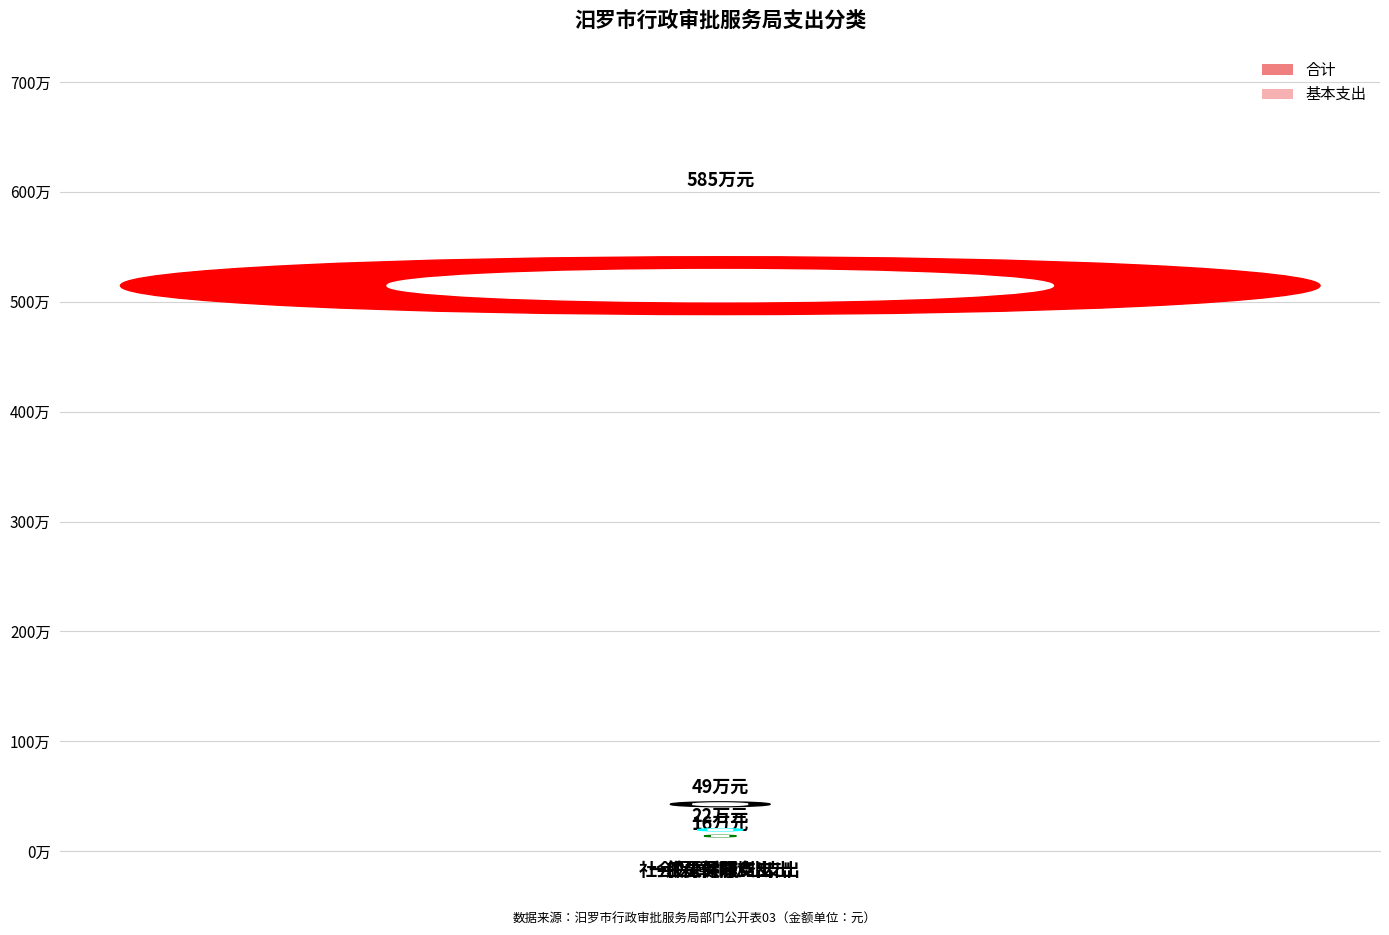

What position from the right is 一般公共服务支出?

4